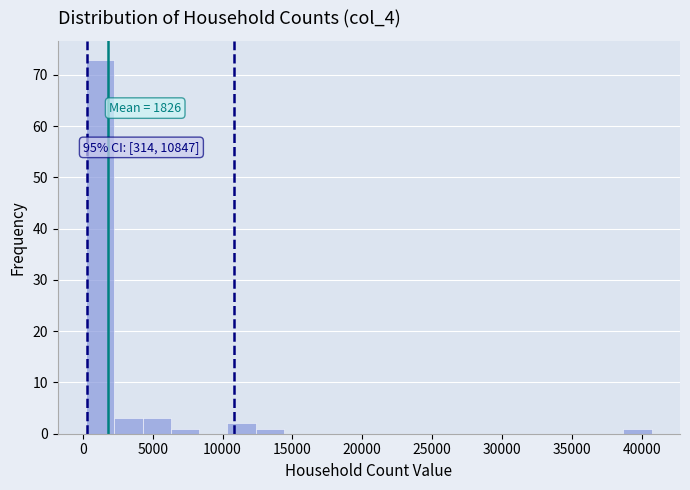

Which range on the x-axis has the tallest bar?

0 to 2500